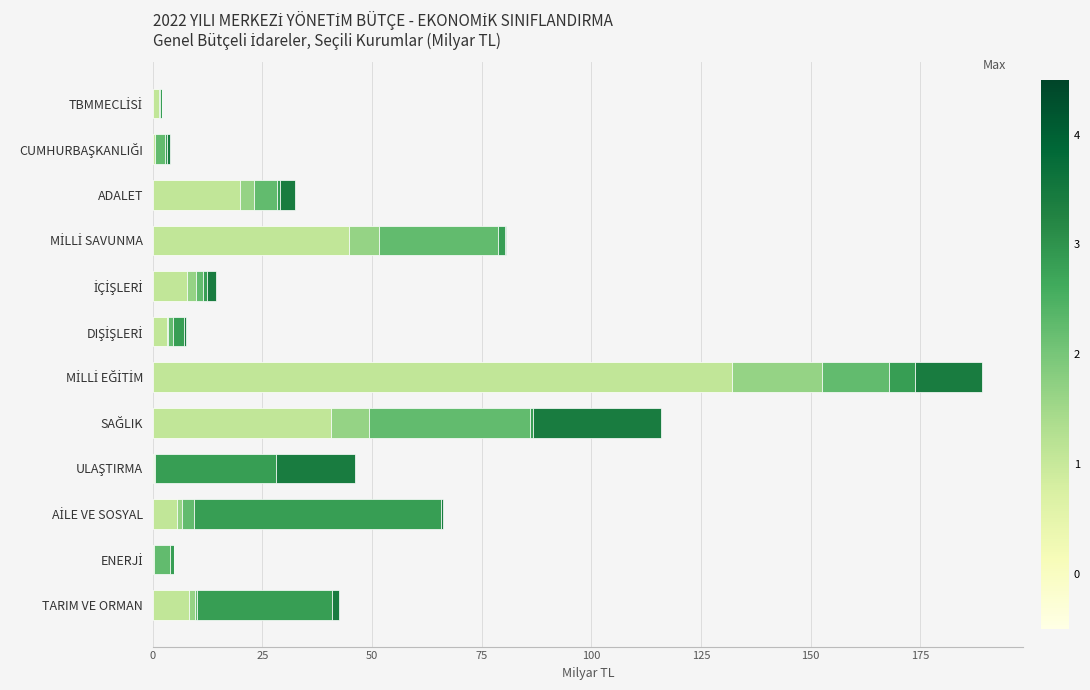

Count the number of categories in the chart.

12